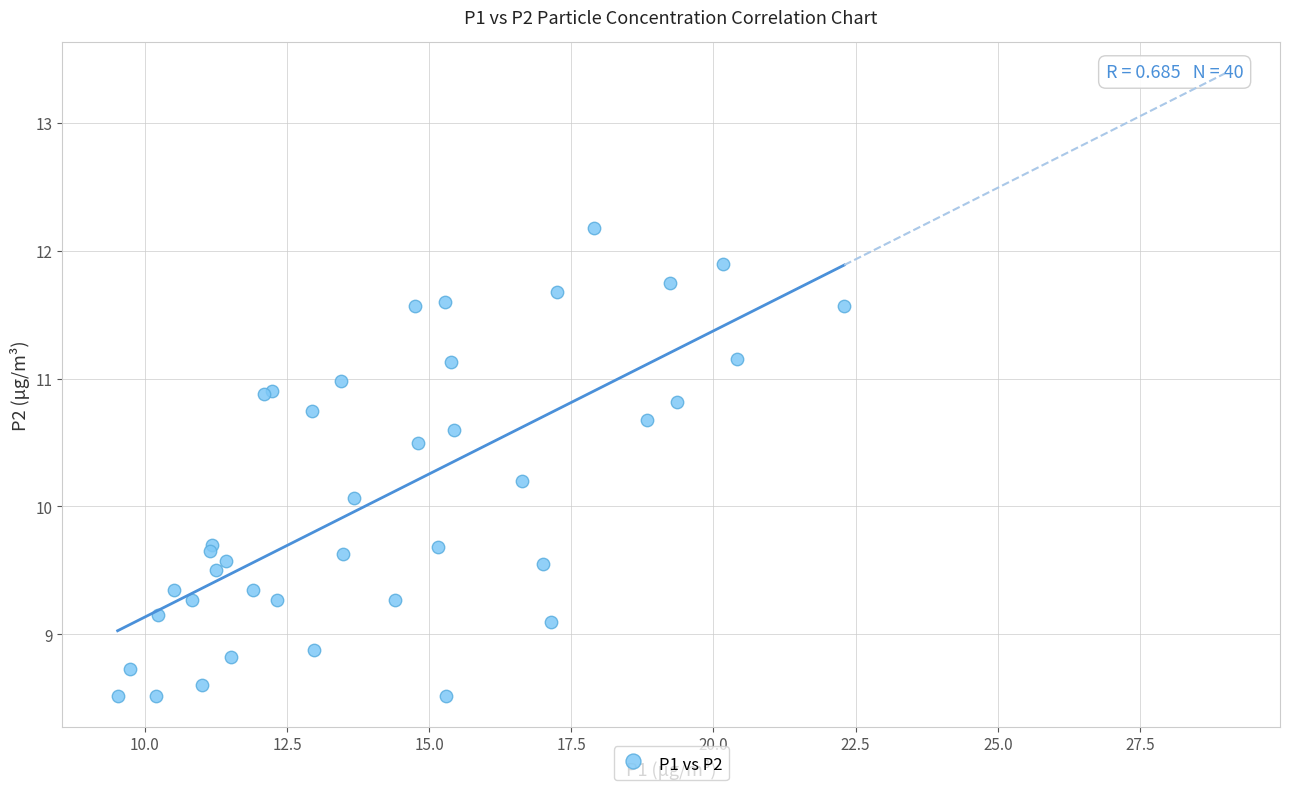

What Y value in the scatter plot is closest to 10?

10.1